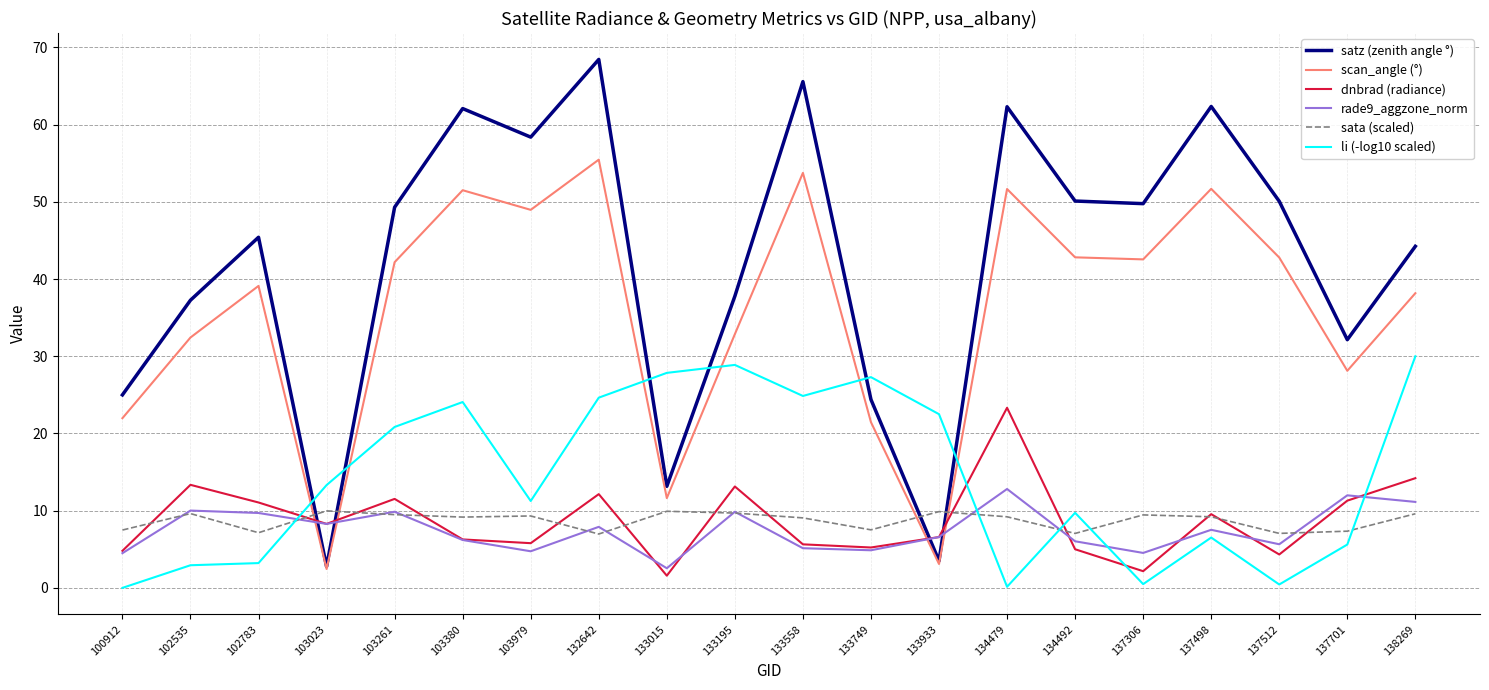

Between which two adjacent categories do satz (zenith angle °) and dnbrad (radiance) first intersect?

102783 and 103023